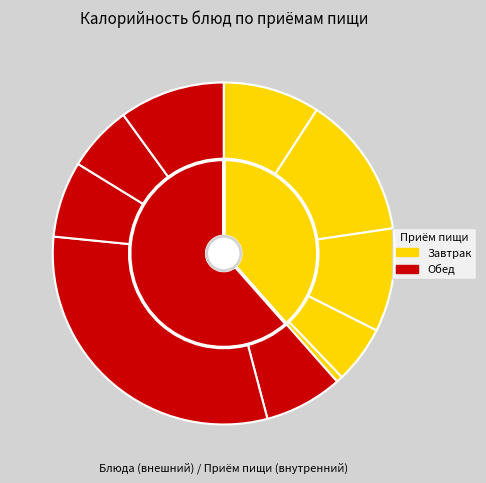

Is there a majority slice in this chart?

No